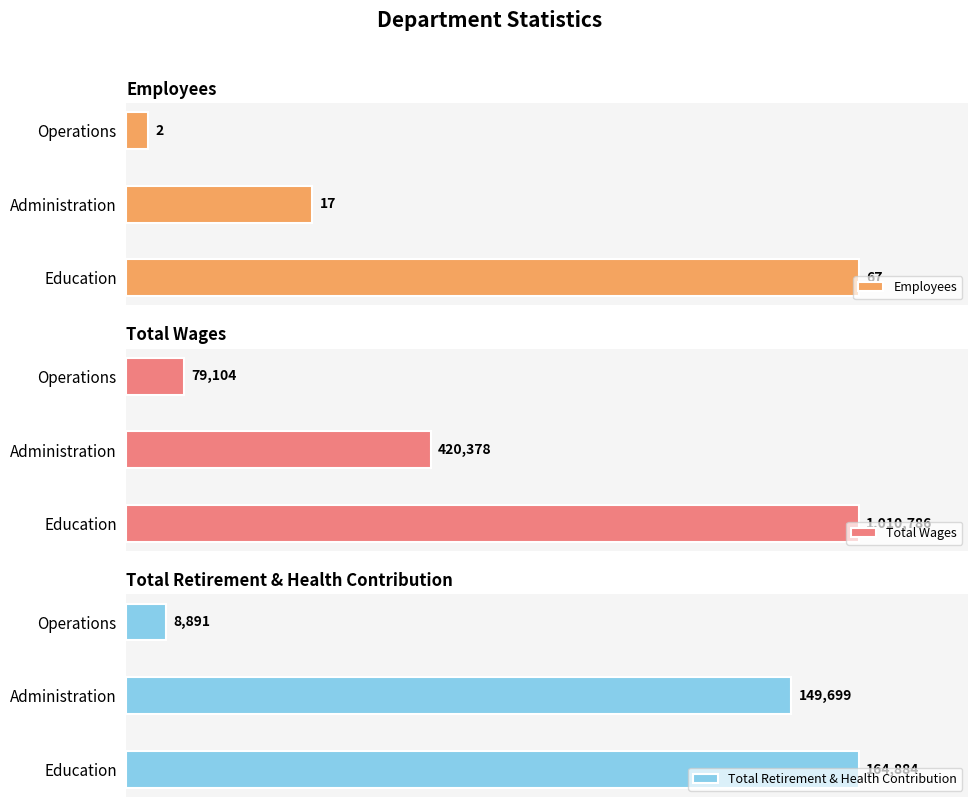

The value of Total Wages at Administration is 69.0. True or false?

False